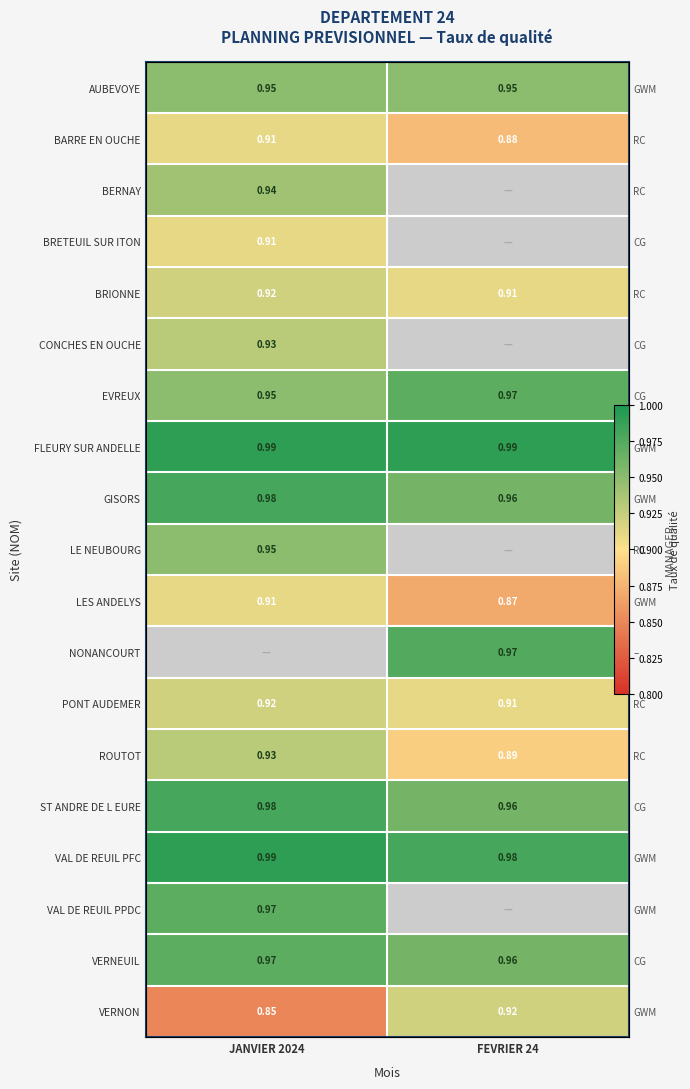

List the labels in order of VAL DE REUIL PFC value, smallest first.

FEVRIER 24, JANVIER 2024